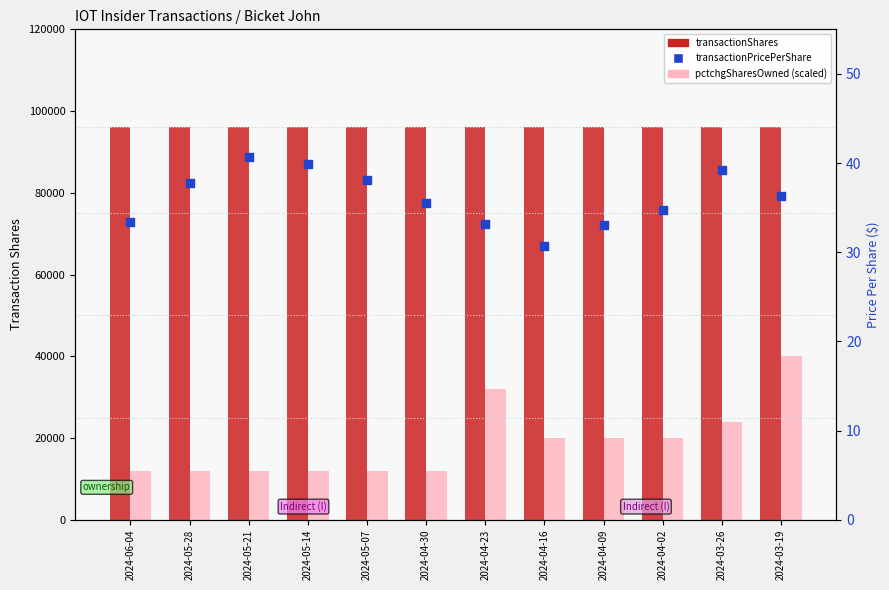

Is the value of transactionShares at 2024-05-21 greater than the value of pctchgSharesOwned (scaled) at 2024-04-23?

Yes